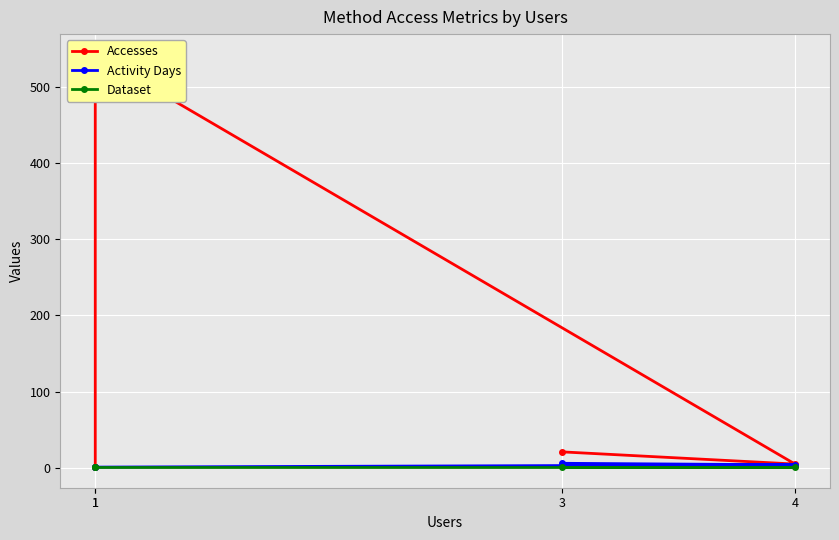

How many distinct data groups are displayed?

3